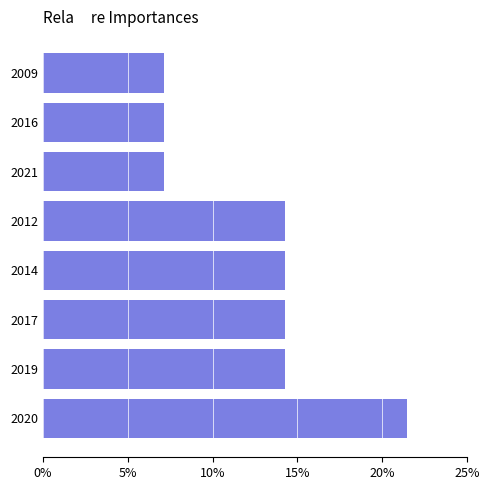

What is the average value?

12.5